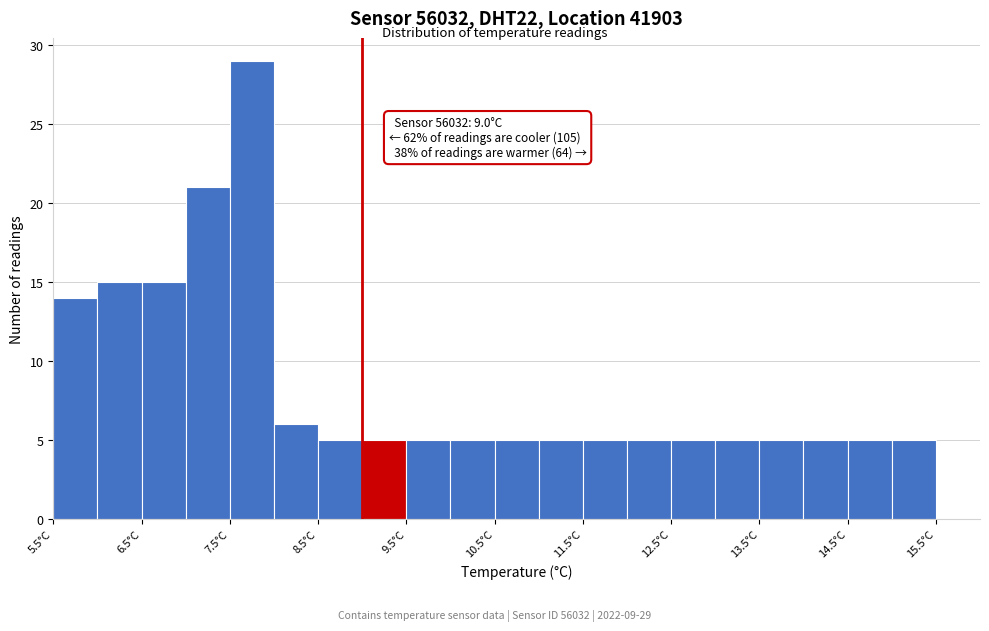

Which range on the x-axis has the tallest bar?

7.5 to 8.0